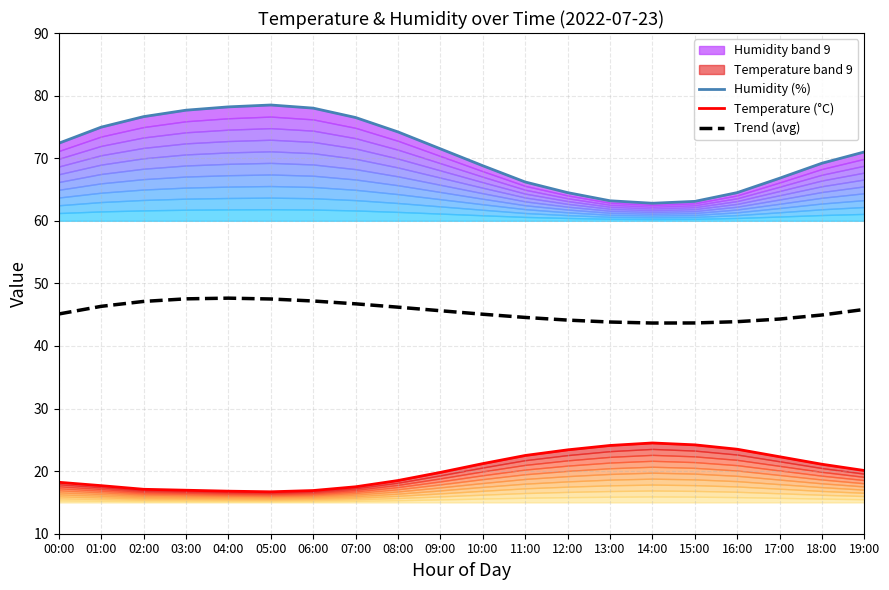

What is the lowest value of the Humidity (%) series?

62.8